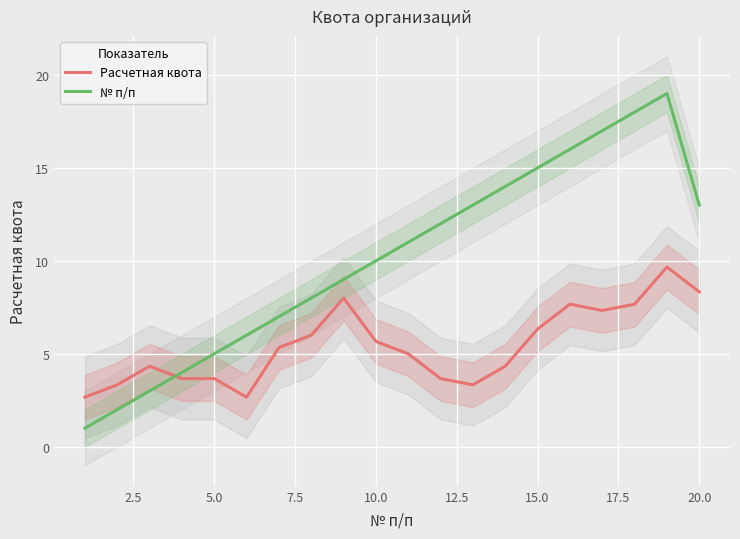

True or false: № п/п and Расчетная квота intersect in this chart.

True